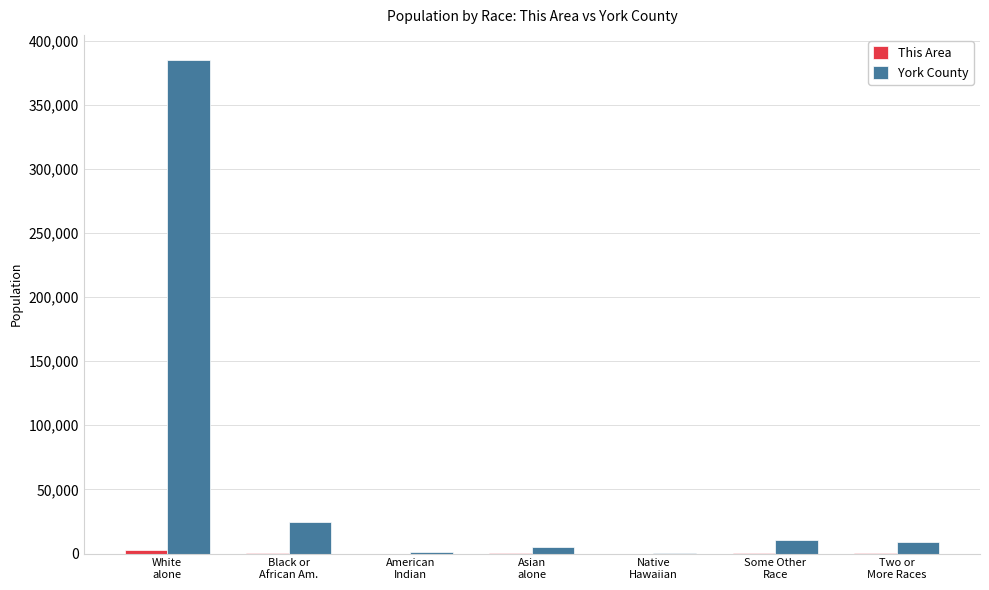

What is the total value across all series at Black or
African Am.?

24995